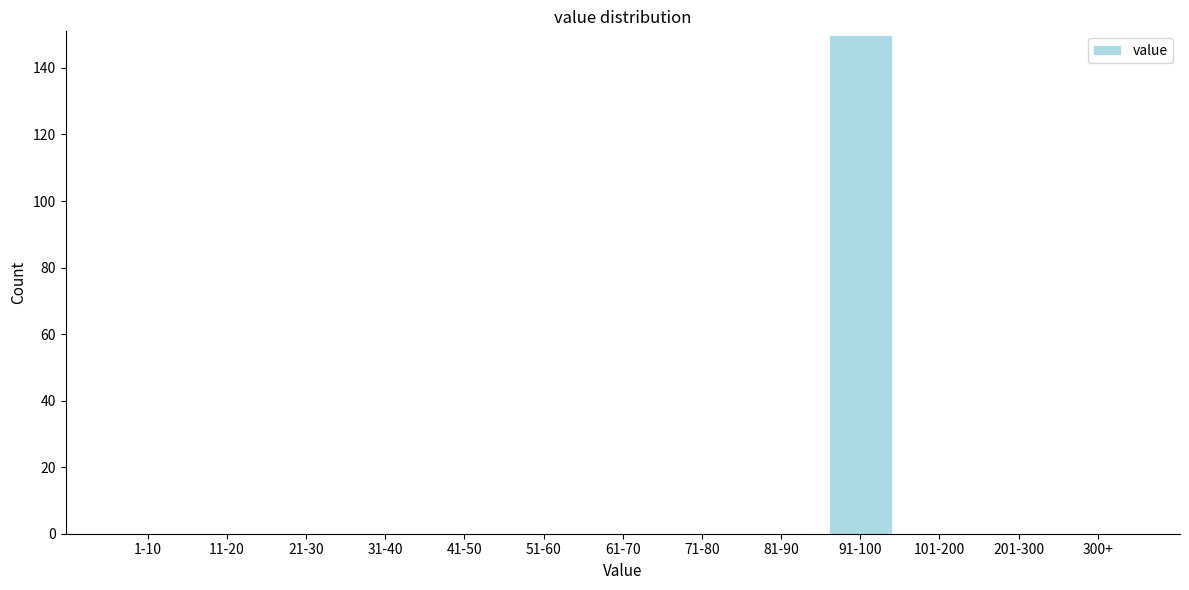

Reading right to left, list all the values displayed in this chart.

300+=0	201-300=0	101-200=0	91-100=150	81-90=0	71-80=0	61-70=0	51-60=0	41-50=0	31-40=0	21-30=0	11-20=0	1-10=0